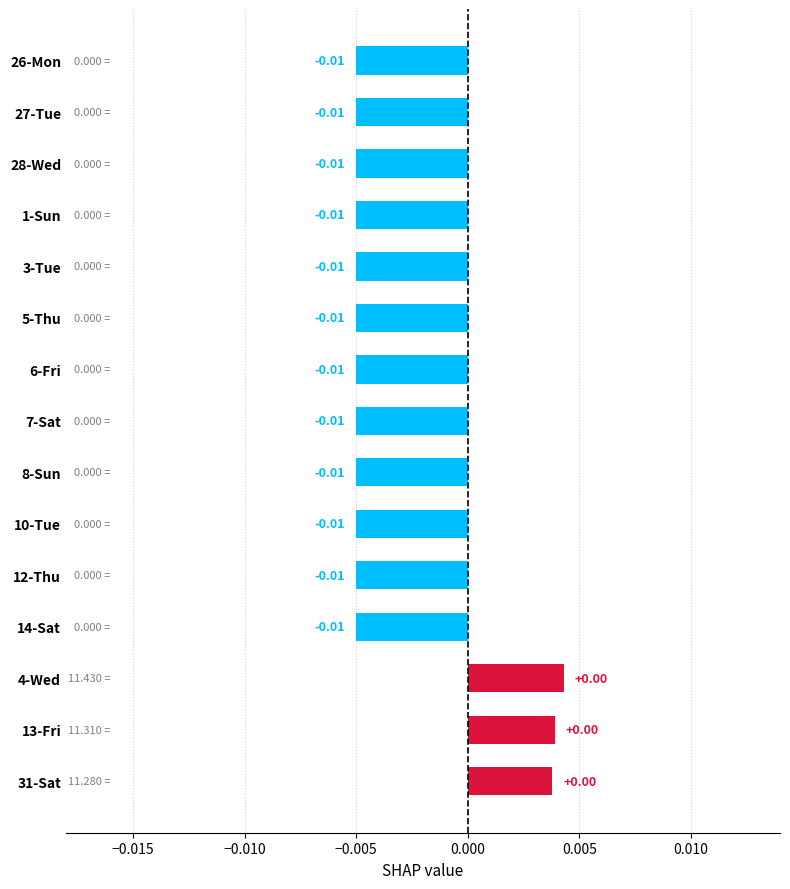

Does the chart contain stacked bars?

No